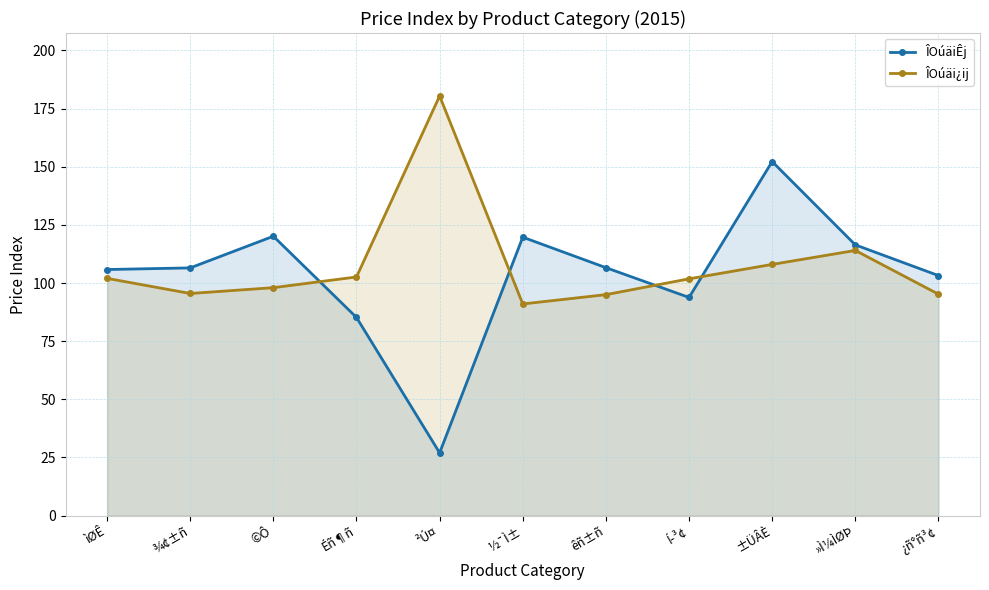

Does the chart have visible grid lines?

Yes